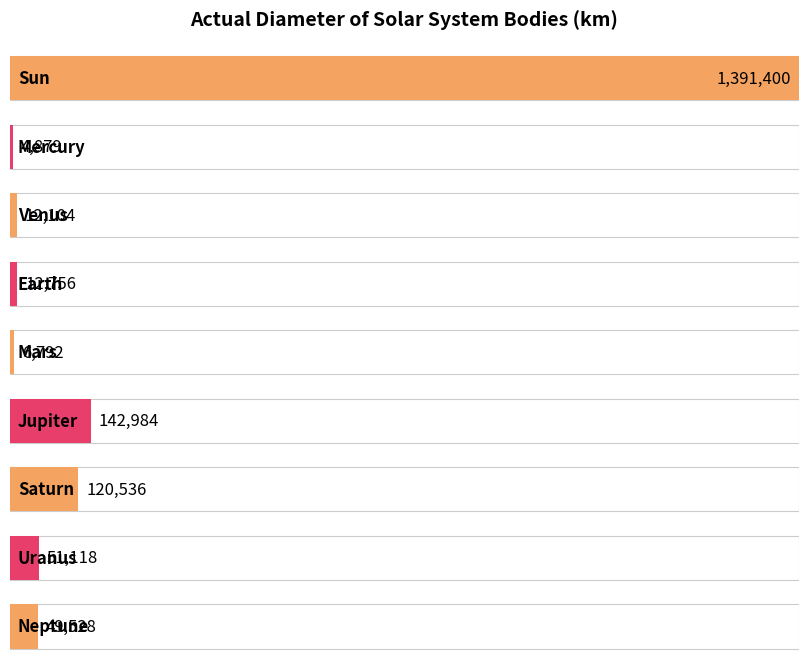

How many categories are shown in the chart?

9